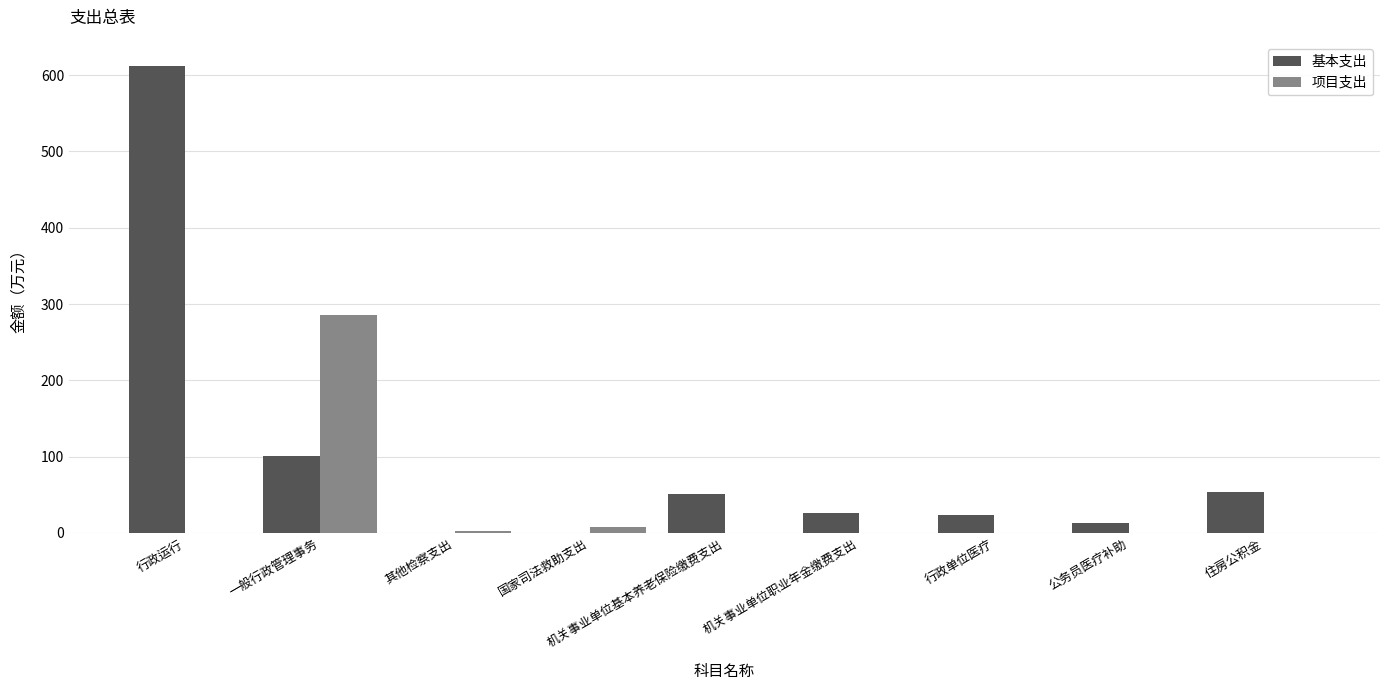

What is the maximum value shown in the chart?

612.3